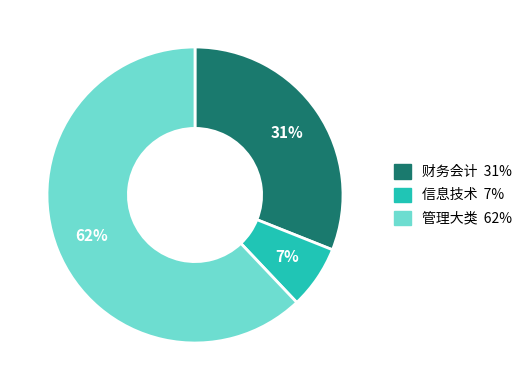

Does any single category account for the majority?

Yes